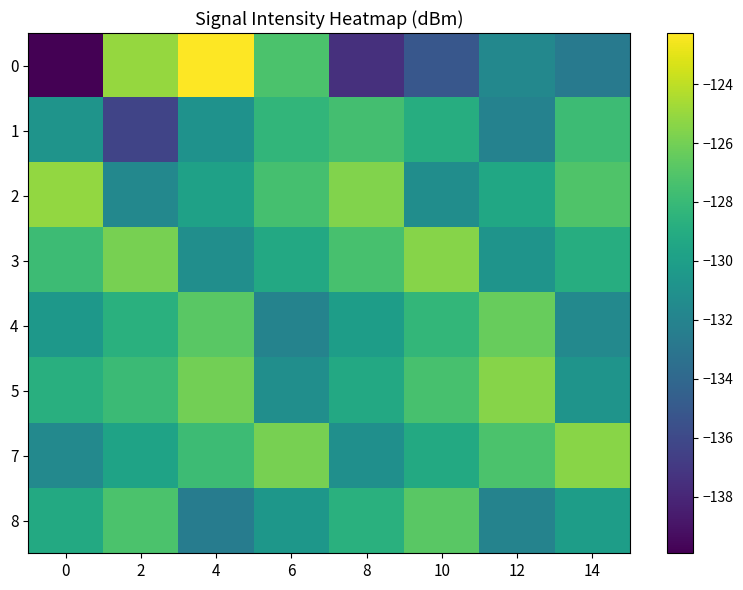

Reading left to right, list all the values displayed in this chart.

0: 0=-139.9	2=-125.0	4=-122.3	6=-127.3	8=-137.5	10=-135.1	12=-131.7	14=-132.7
1: 0=-130.8	2=-136.3	4=-131.0	6=-128.3	8=-127.5	10=-128.9	12=-132.1	14=-127.8
2: 0=-125.1	2=-131.7	4=-129.8	6=-127.5	8=-125.6	10=-131.3	12=-129.4	14=-127.1
3: 0=-127.8	2=-125.9	4=-131.2	6=-129.3	8=-127.4	10=-125.5	12=-130.8	14=-128.9
4: 0=-130.5	2=-128.7	4=-126.8	6=-132.0	8=-130.1	10=-128.2	12=-126.4	14=-131.6
5: 0=-128.8	2=-127.9	4=-126.0	6=-131.2	8=-129.3	10=-127.4	12=-125.5	14=-130.8
7: 0=-131.6	2=-129.7	4=-127.8	6=-125.9	8=-131.1	10=-129.2	12=-127.3	14=-125.4
8: 0=-129.2	2=-127.3	4=-132.5	6=-130.6	8=-128.7	10=-126.8	12=-132.0	14=-130.1